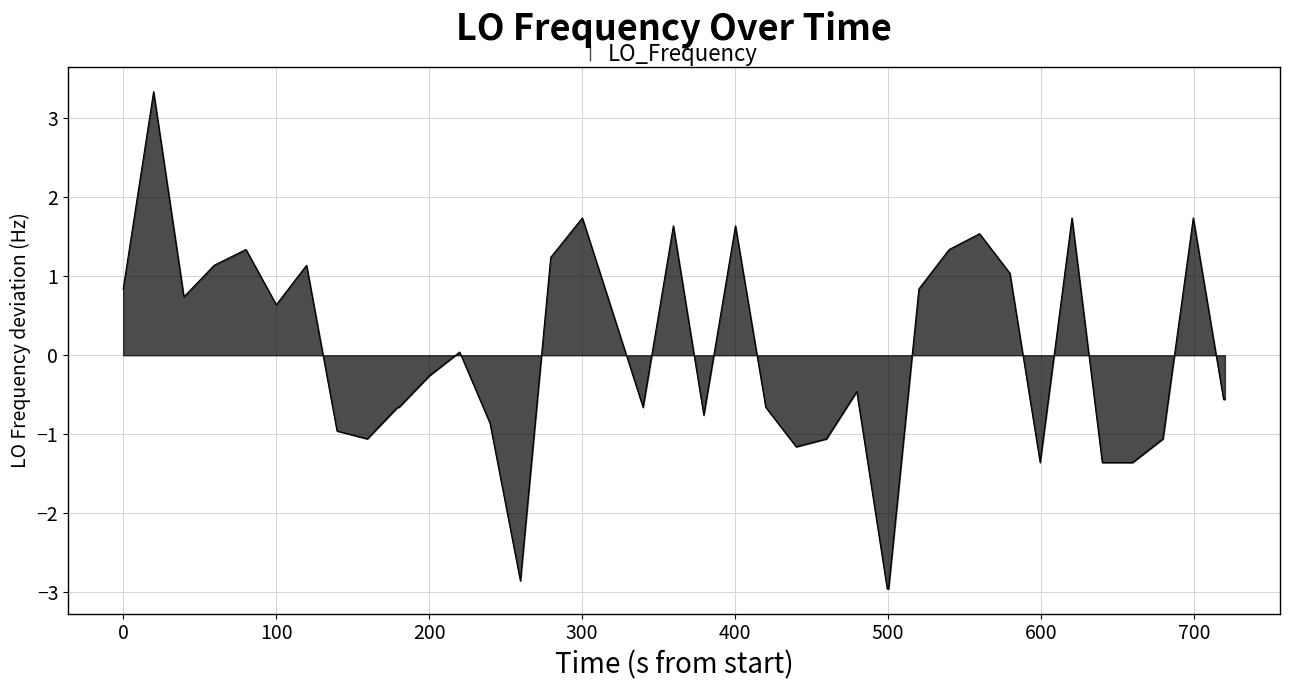

What is the difference between the maximum and minimum values?

6.3